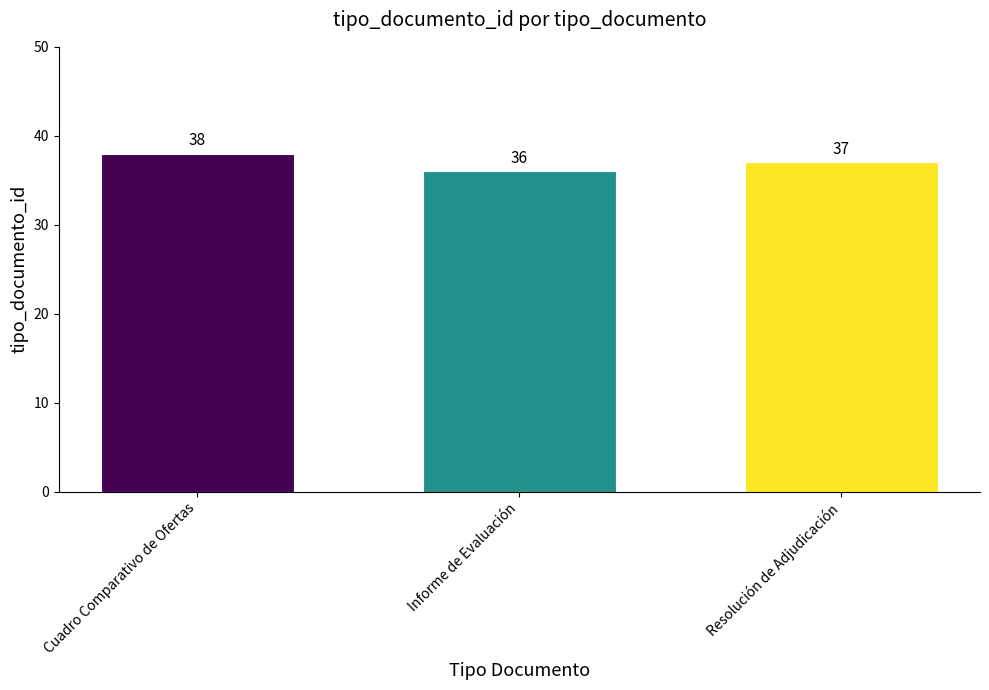

What is the average value?

37